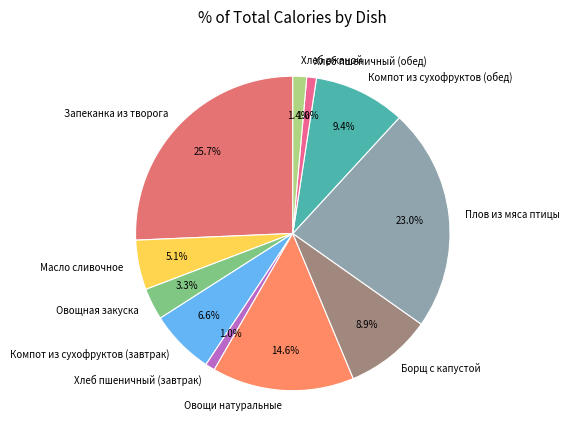

Is there a majority slice in this chart?

No